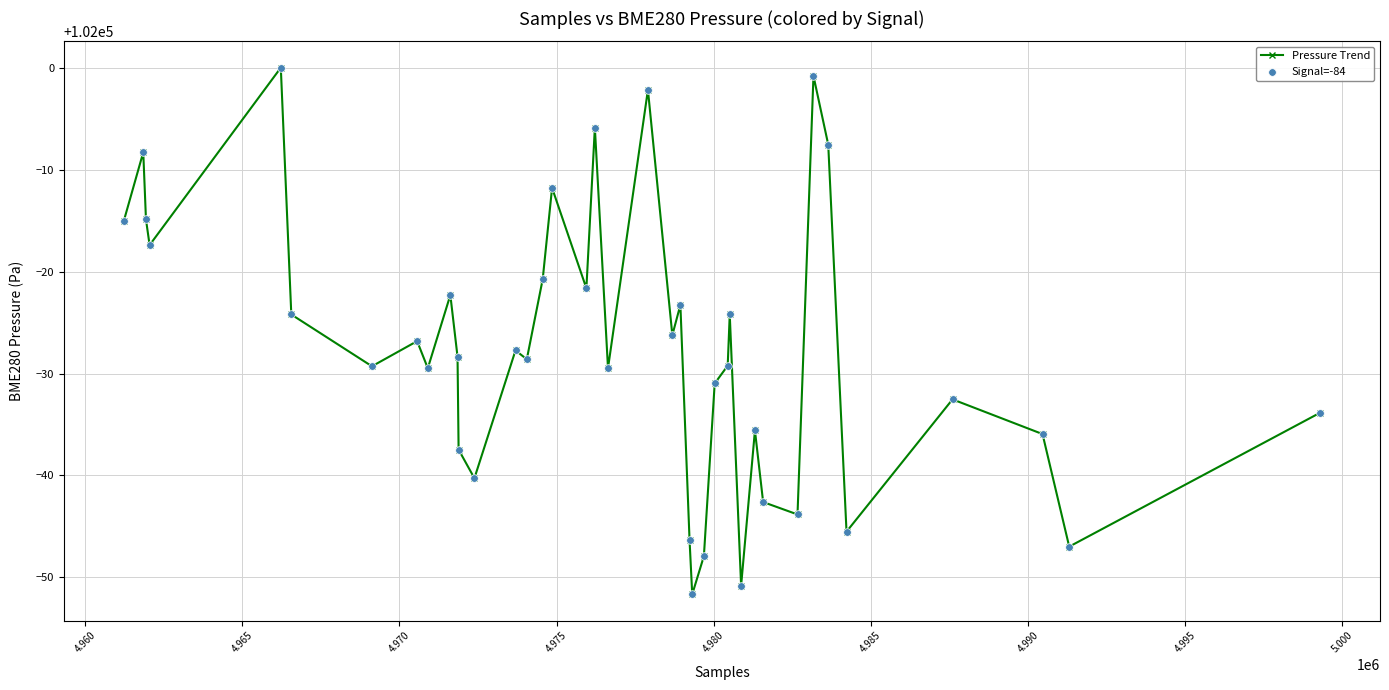

What is the value of the 31st point from the left?

101964.4